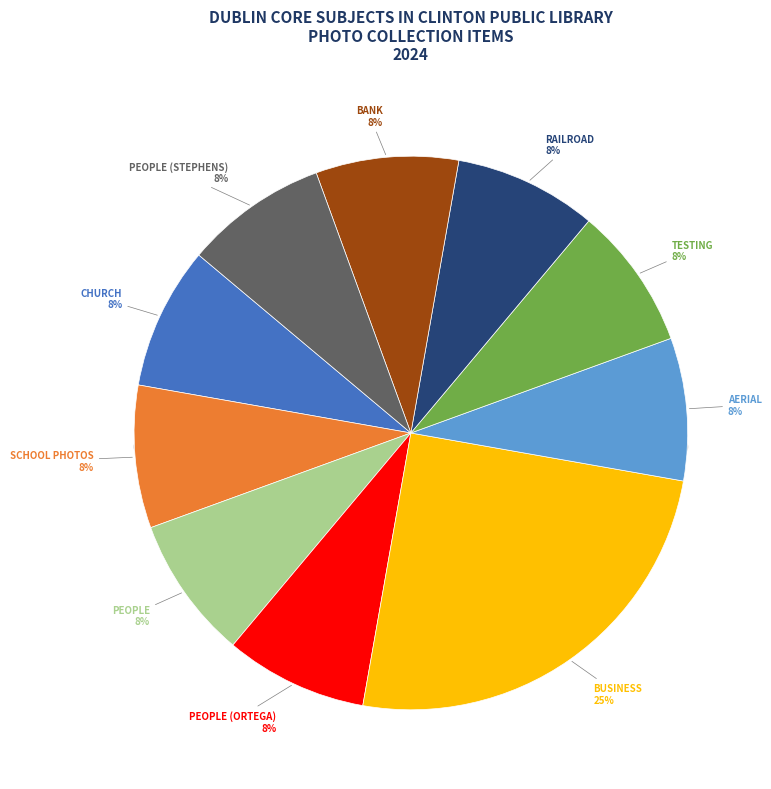

Rank the categories by value from highest to lowest.

Business, church, School Photos, People, People (Ortega), Aerial, Testing, Railroad, Bank, People (Stephens)